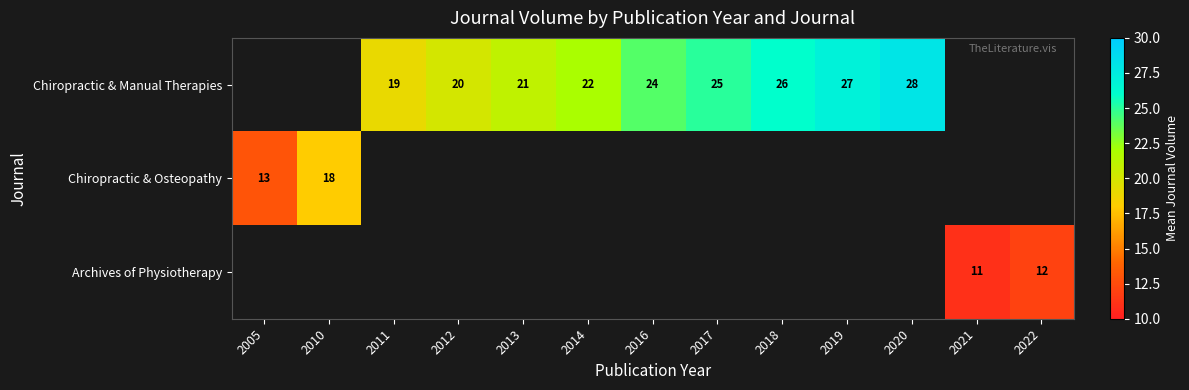

The Chiropractic & Manual Therapies series shows 7 at 2016. True or false?

False